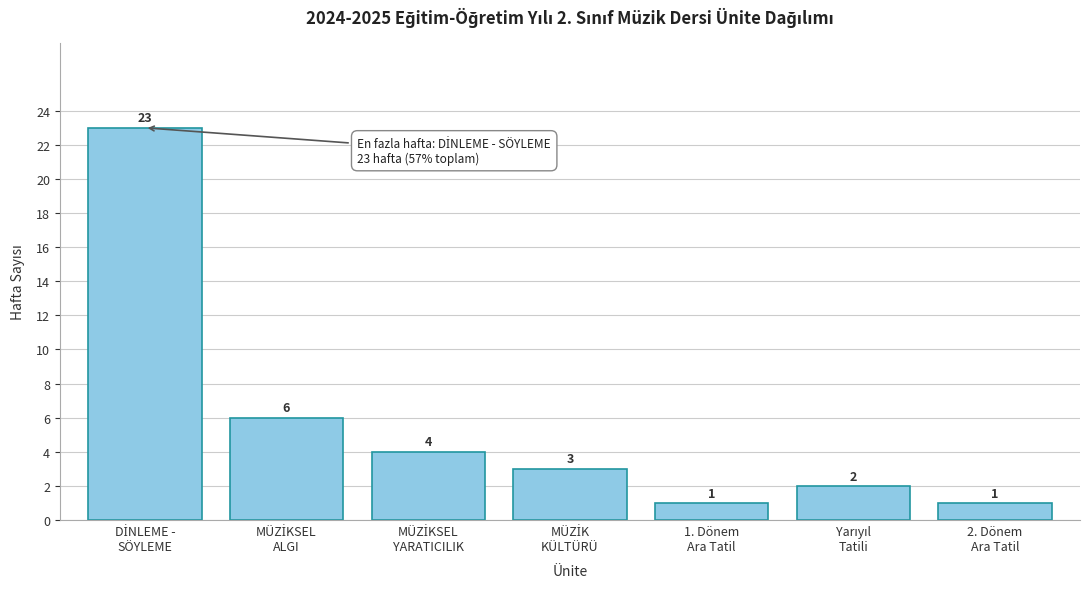

Reading left to right, list all the values displayed in this chart.

23	6	4	3	1	2	1